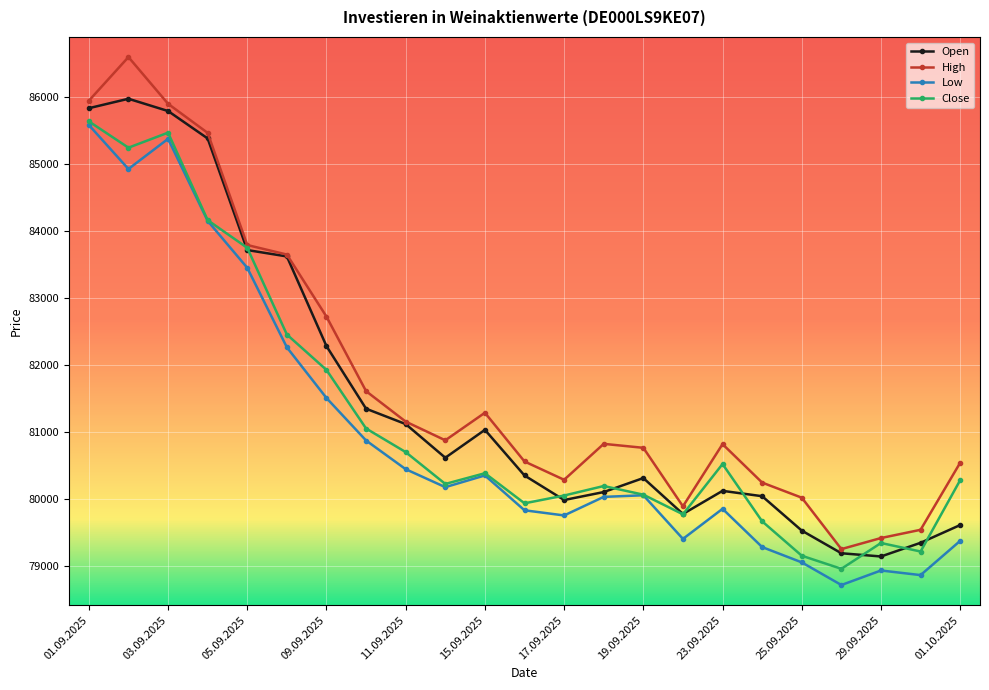

True or false: High and Low cross at least once.

False